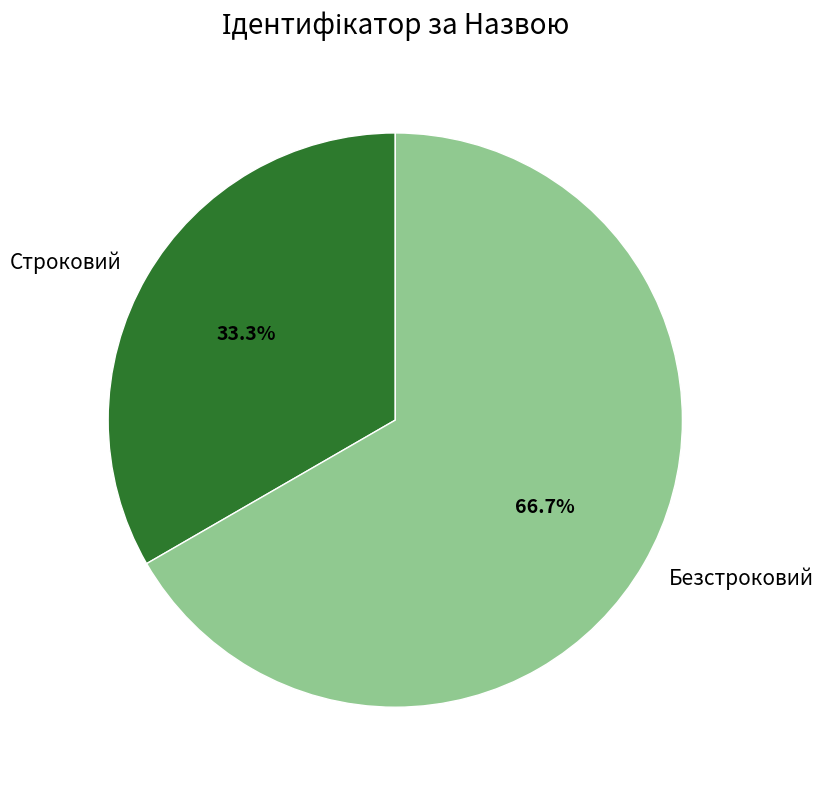

Which slice is the largest?

Безстроковий